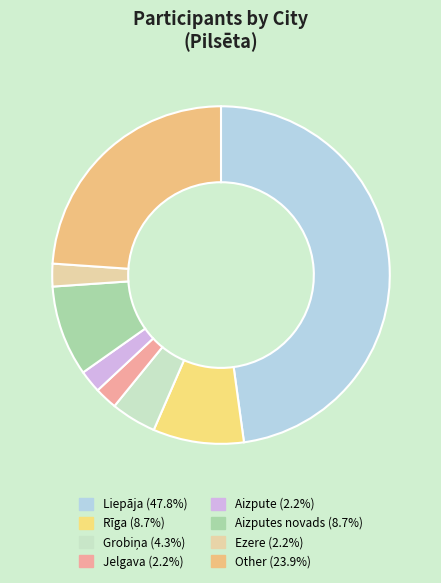

Does any single category account for the majority?

No